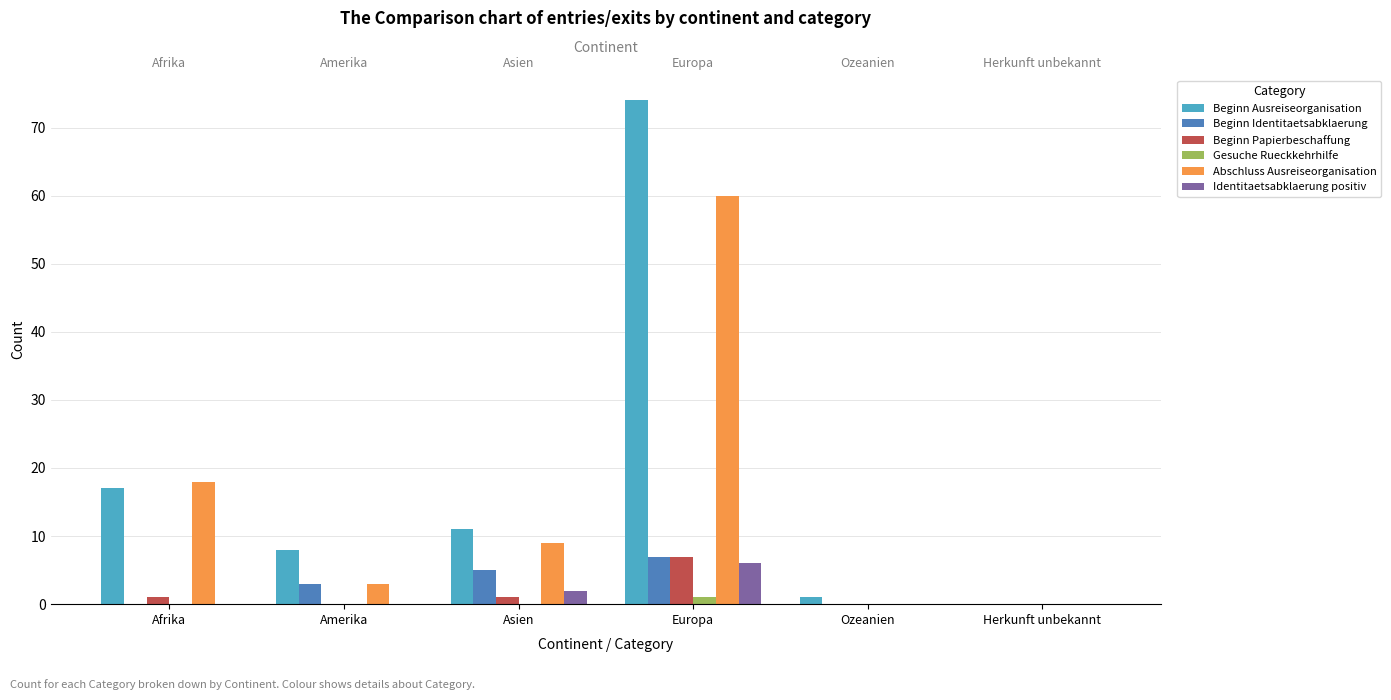

List the labels in order of Beginn Ausreiseorganisation value, largest first.

Europa, Afrika, Asien, Amerika, Ozeanien, Herkunft unbekannt